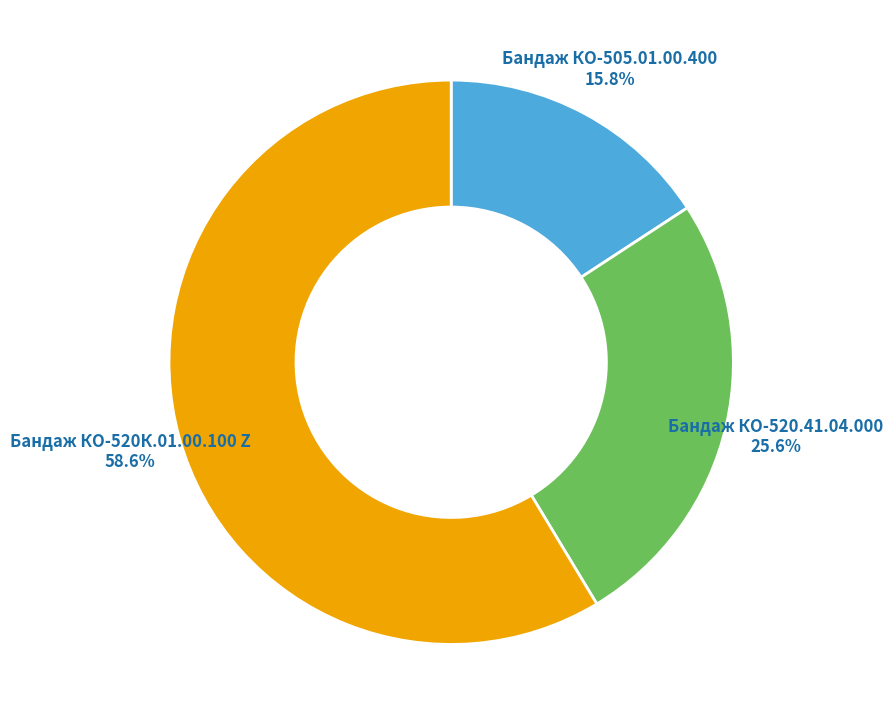

Which slice is the largest?

Бандаж КО-520К.01.00.100 Z